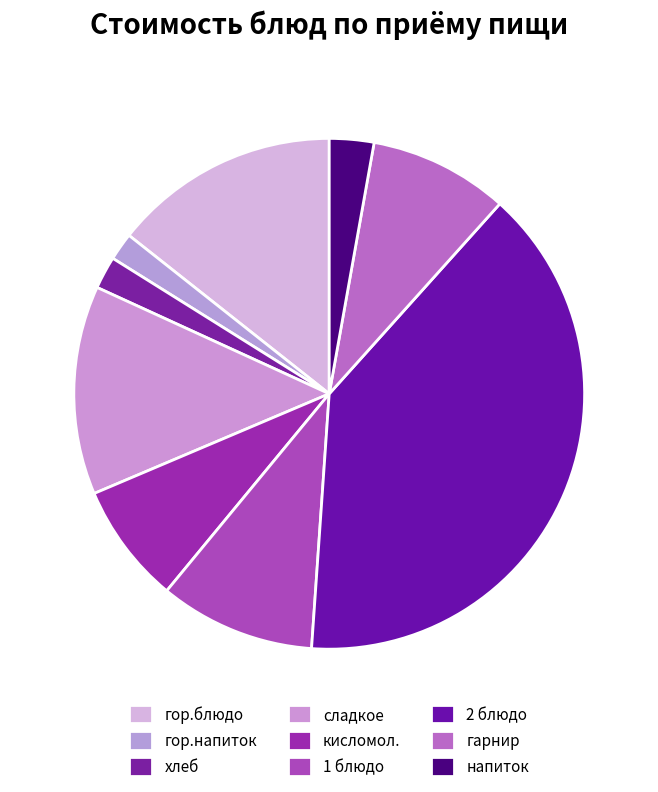

To the nearest percent, what percentage of the pie is кисломол.?

8%